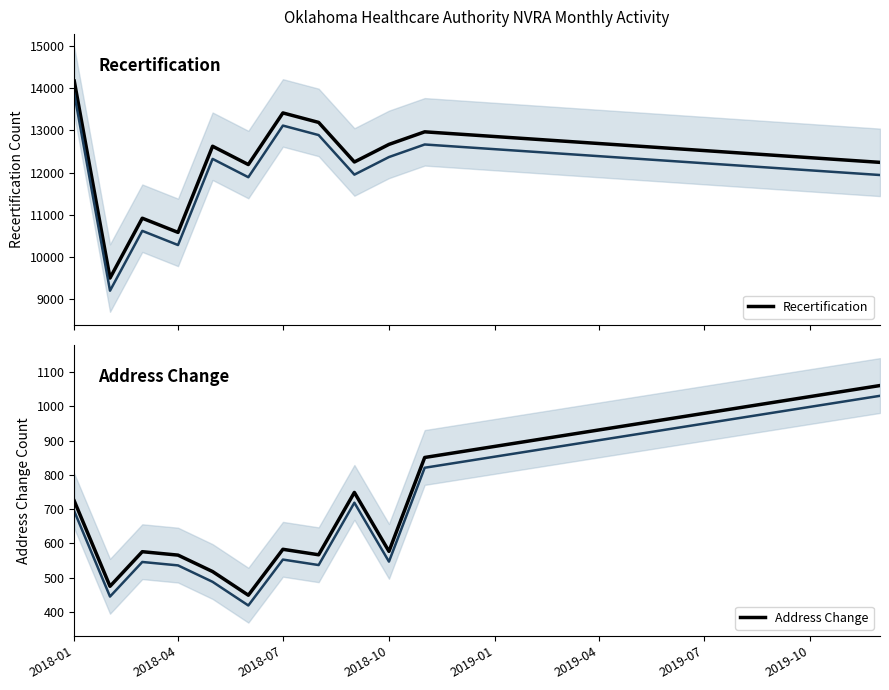

What is the minimum value for Recertification?

9499